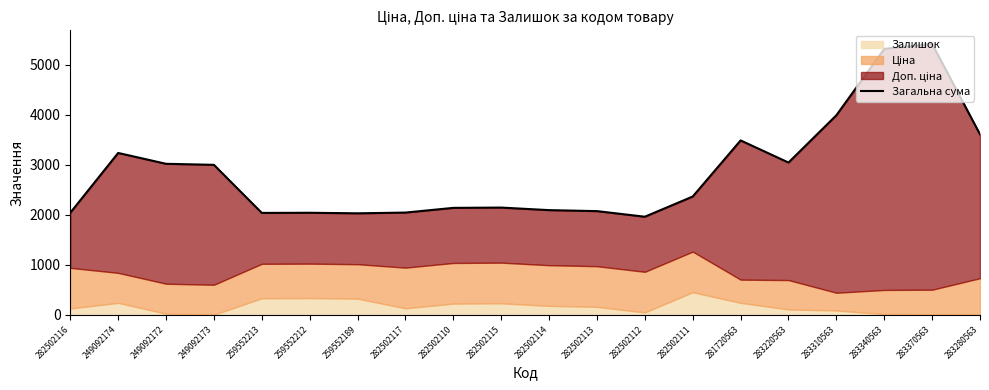

How many categories are shown in the chart?

20